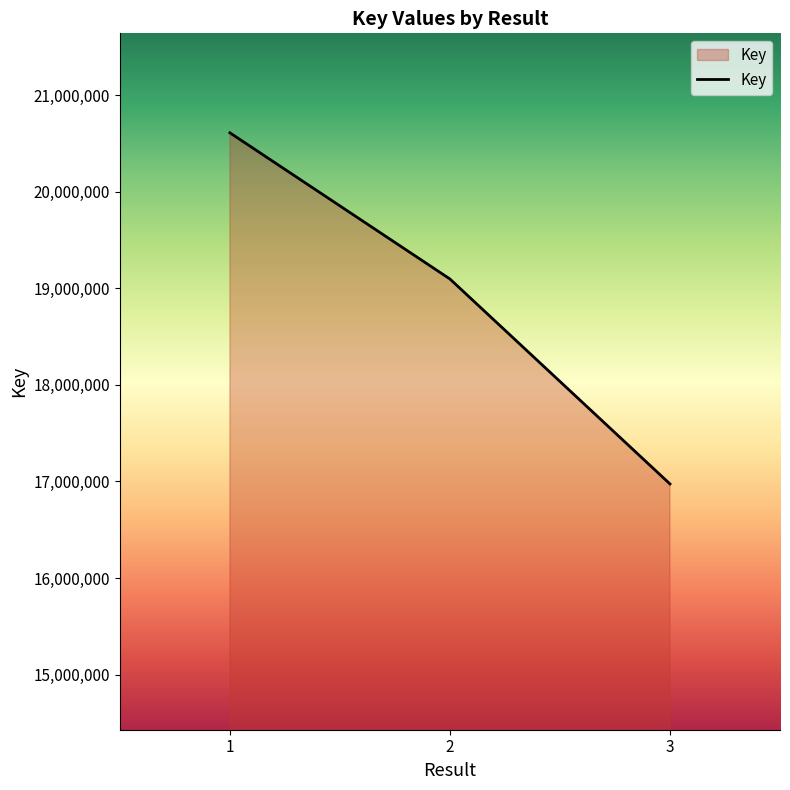

What is the change in value from 1 to 3?

-3637940